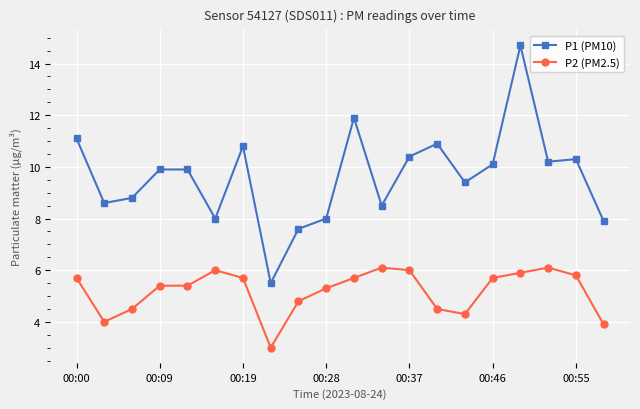

List the series in order of their overall mean, highest first.

P1 (PM10), P2 (PM2.5)